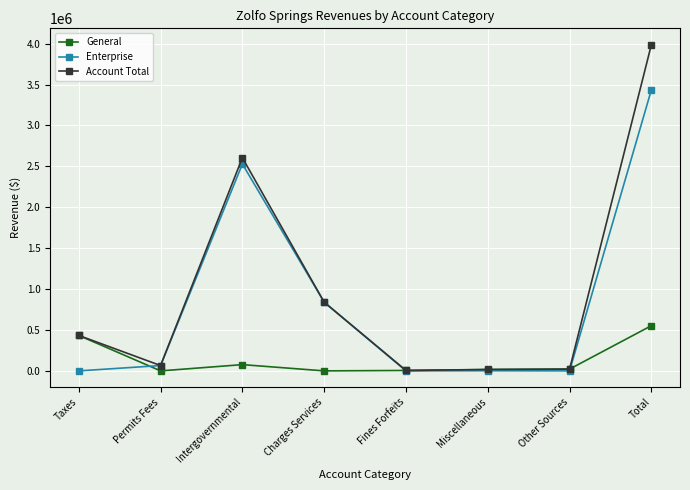

What is the label of the 1st point from the left?

Taxes